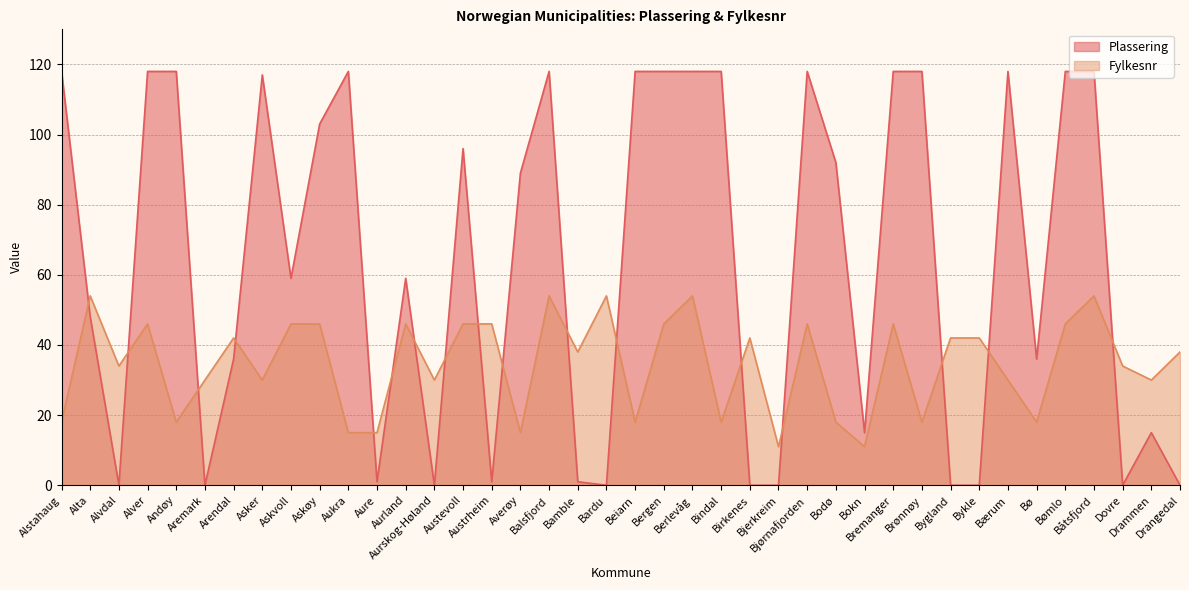

Reading right to left, what are all the values shown in this chart?

Plassering: Drangedal=0	Drammen=15	Dovre=0	Båtsfjord=118	Bømlo=118	Bø=36	Bærum=118	Bykle=0	Bygland=0	Brønnøy=118	Bremanger=118	Bokn=15	Bodø=92	Bjørnafjorden=118	Bjerkreim=0	Birkenes=0	Bindal=118	Berlevåg=118	Bergen=118	Beiarn=118	Bardu=0	Bamble=1	Balsfjord=118	Averøy=89	Austrheim=1	Austevoll=96	Aurskog-Høland=0	Aurland=59	Aure=1	Aukra=118	Askøy=103	Askvoll=59	Asker=117	Arendal=36	Aremark=0	Andøy=118	Alver=118	Alvdal=0	Alta=48	Alstahaug=118
Fylkesnr: Drangedal=38	Drammen=30	Dovre=34	Båtsfjord=54	Bømlo=46	Bø=18	Bærum=30	Bykle=42	Bygland=42	Brønnøy=18	Bremanger=46	Bokn=11	Bodø=18	Bjørnafjorden=46	Bjerkreim=11	Birkenes=42	Bindal=18	Berlevåg=54	Bergen=46	Beiarn=18	Bardu=54	Bamble=38	Balsfjord=54	Averøy=15	Austrheim=46	Austevoll=46	Aurskog-Høland=30	Aurland=46	Aure=15	Aukra=15	Askøy=46	Askvoll=46	Asker=30	Arendal=42	Aremark=30	Andøy=18	Alver=46	Alvdal=34	Alta=54	Alstahaug=18